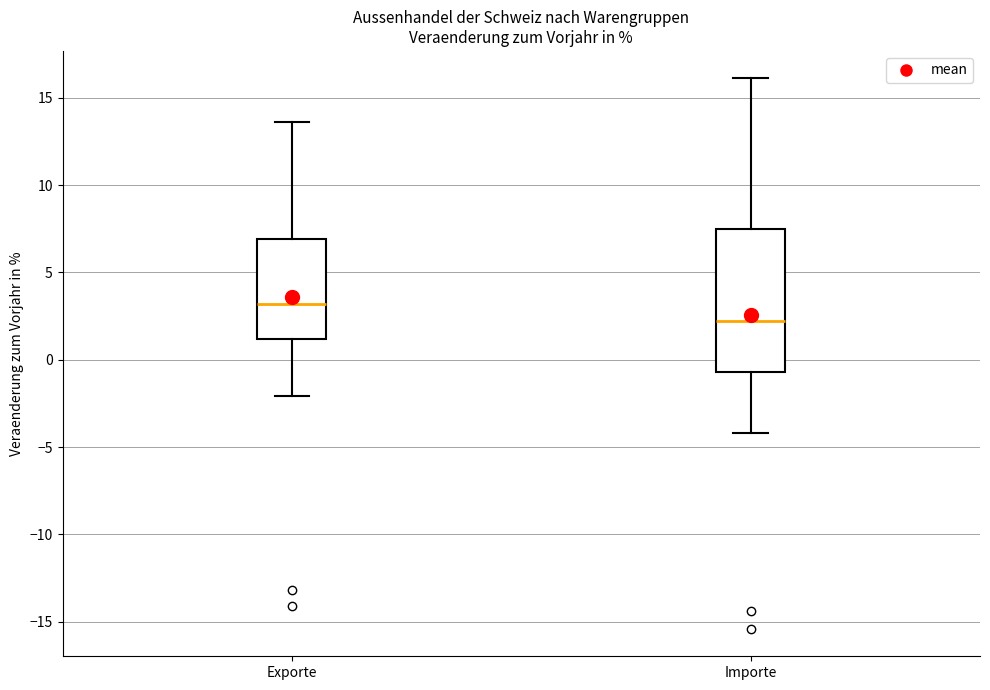

Which box is the tallest, from its lower edge to its upper edge?

Importe